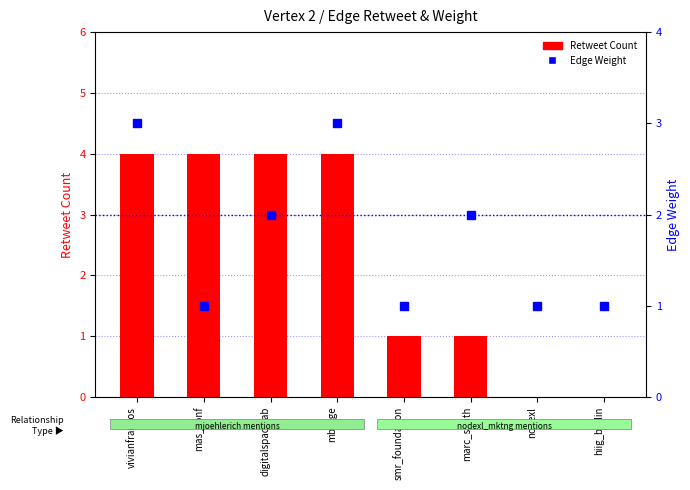

What is the label of the 6th bar from the right?

digitalspacelab